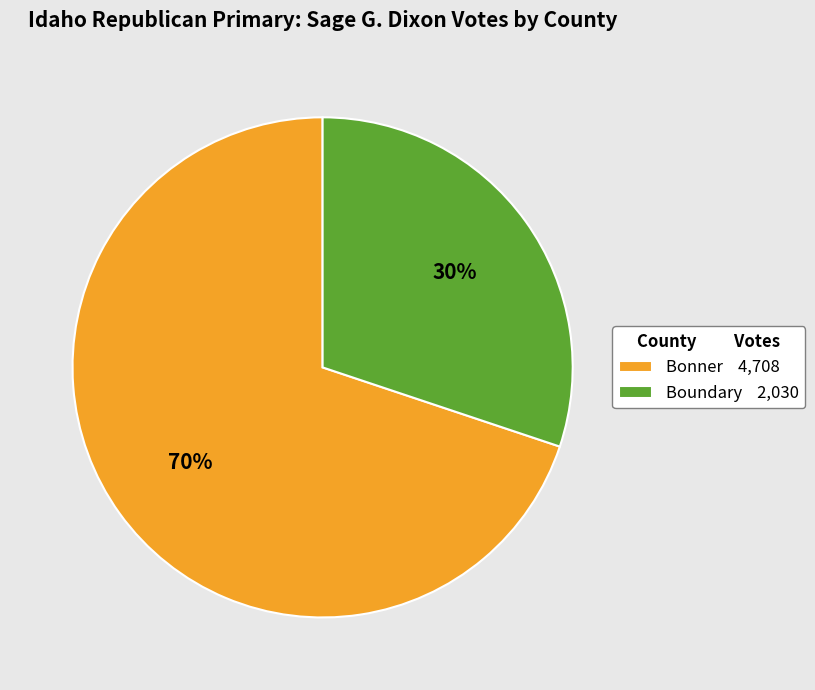

What is the ratio of the value at Bonner 4,708 to the value at Boundary 2,030?

2.3